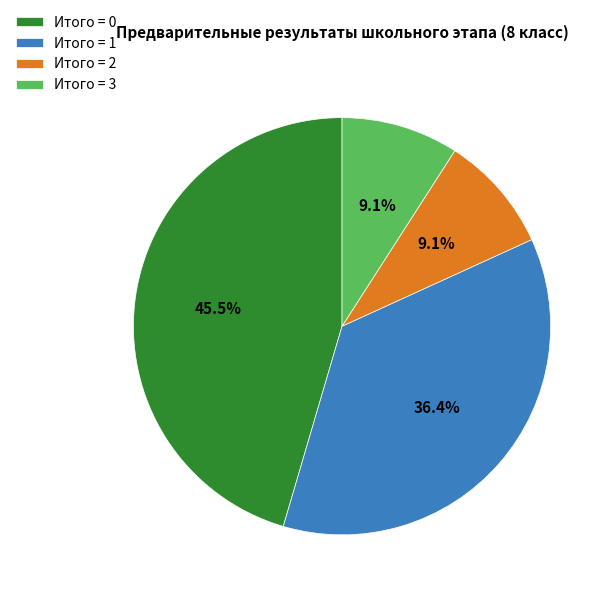

Does any single category account for the majority?

No